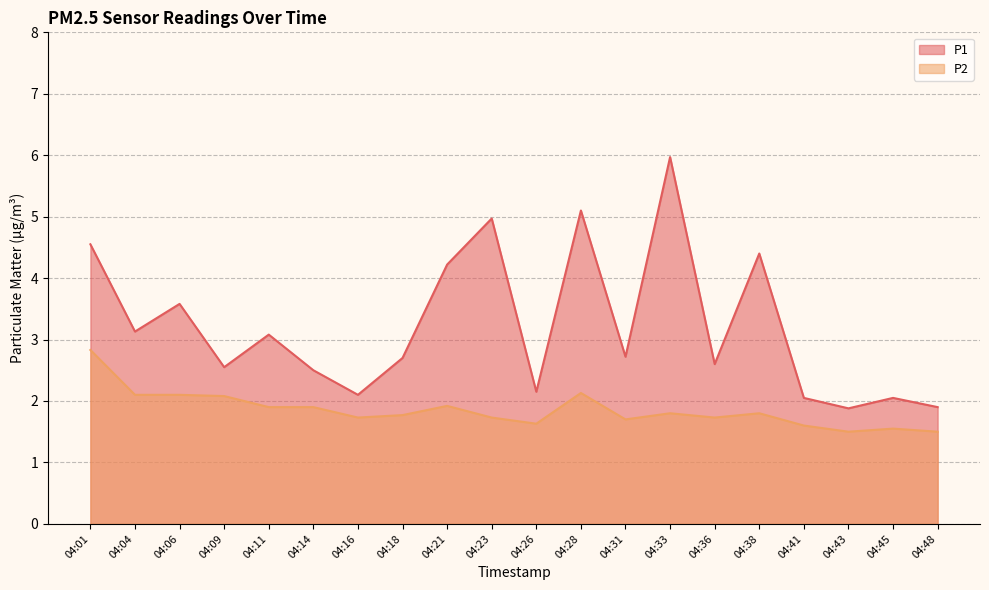

The value of P2 at 04:48 is 0.4. True or false?

False